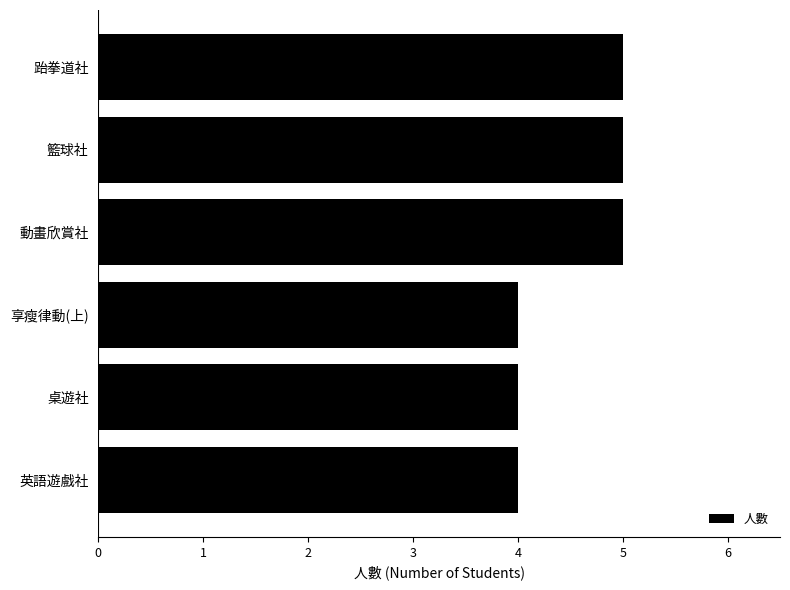

Reading bottom to top, list all the values displayed in this chart.

4	4	4	5	5	5